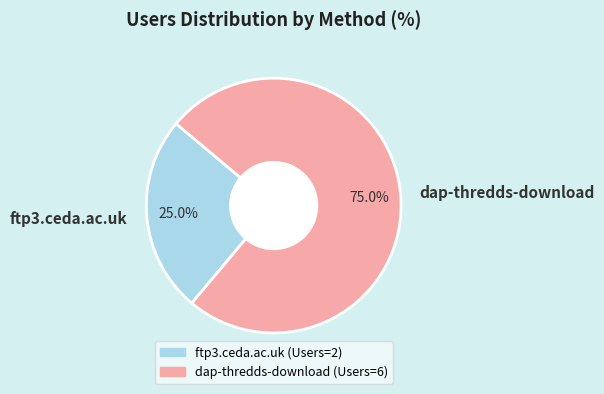

To the nearest percent, what percentage of the pie is dap-thredds-download?

75%